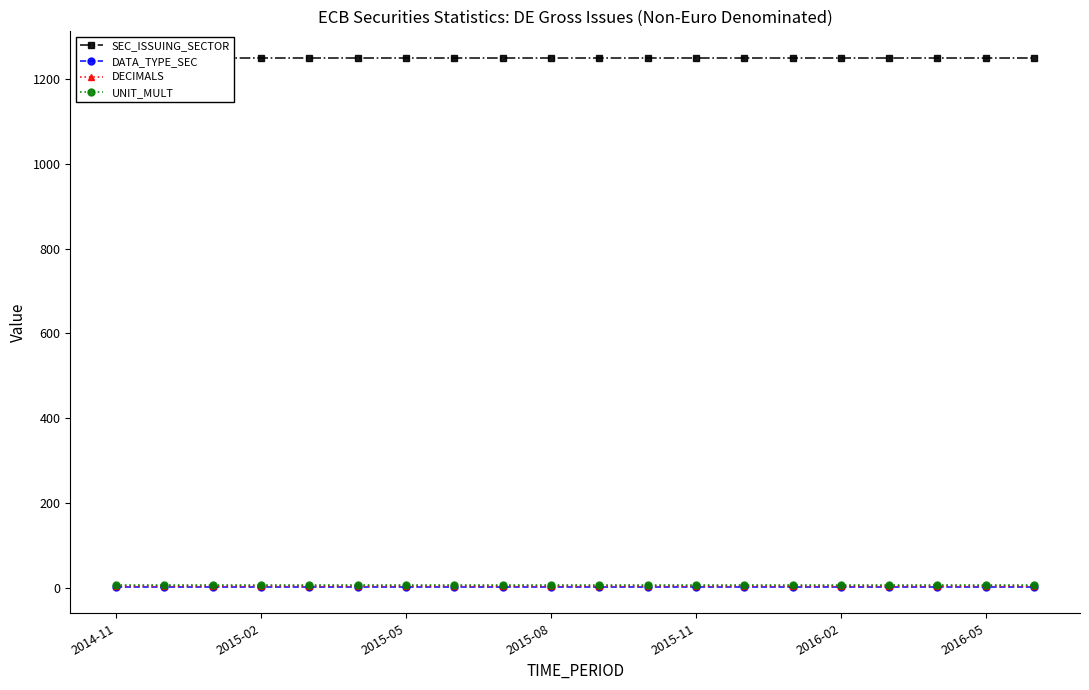

What is the minimum value shown in the chart?

2